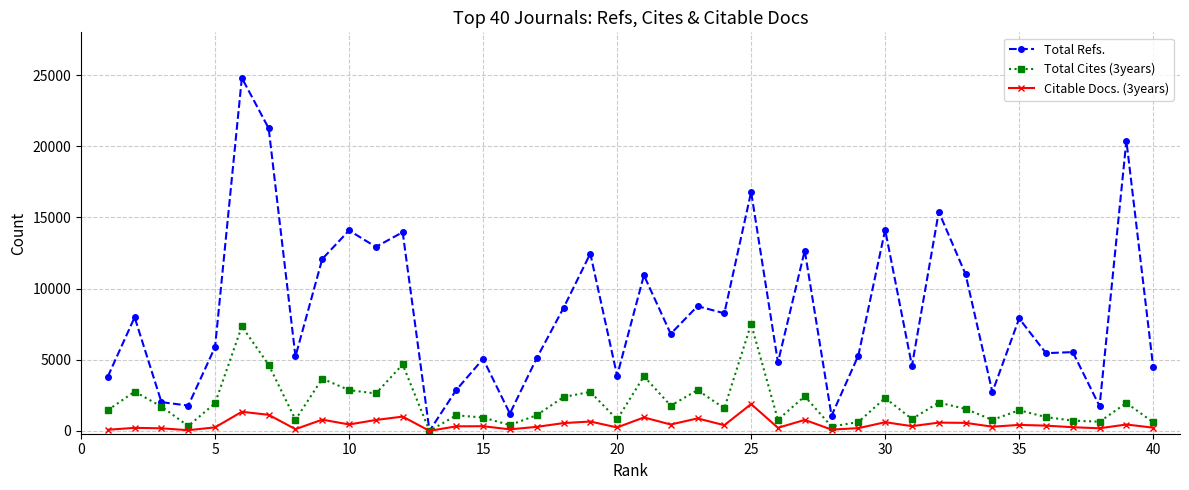

What is the value of the Total Cites (3years) point at the 9th from the left?

3668